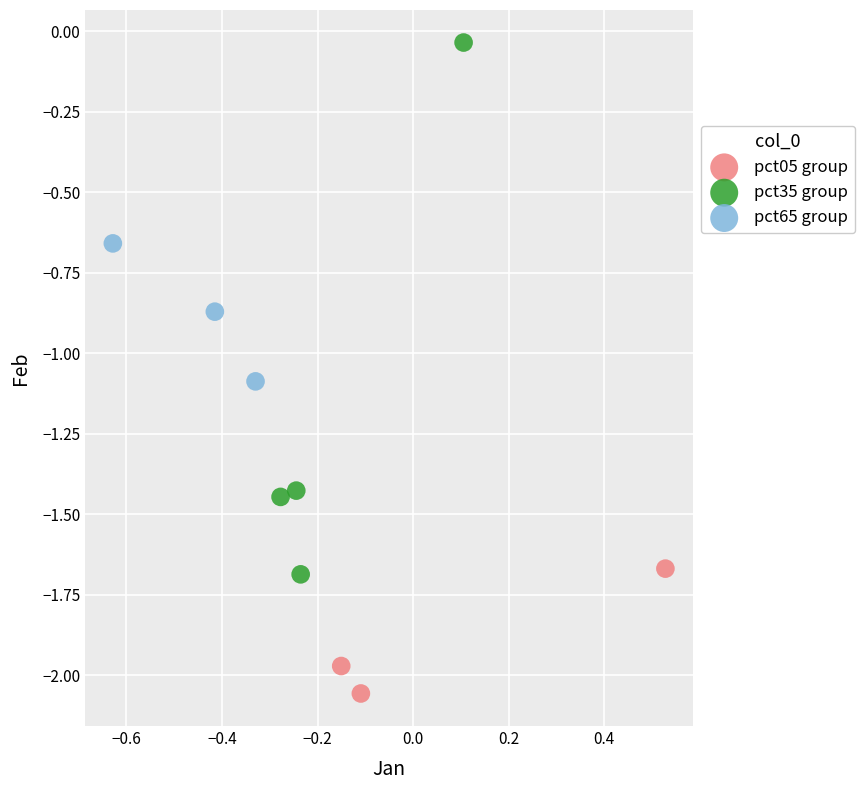

Which series reaches the maximum Y coordinate?

pct35 group